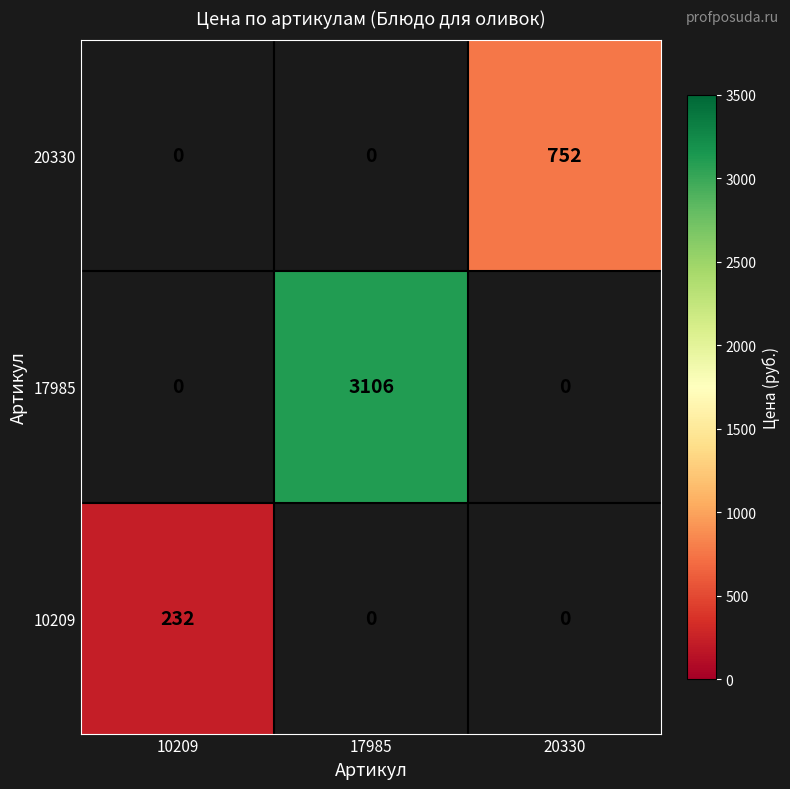

True or false: 10209 has a value of 232 at 10209.

True